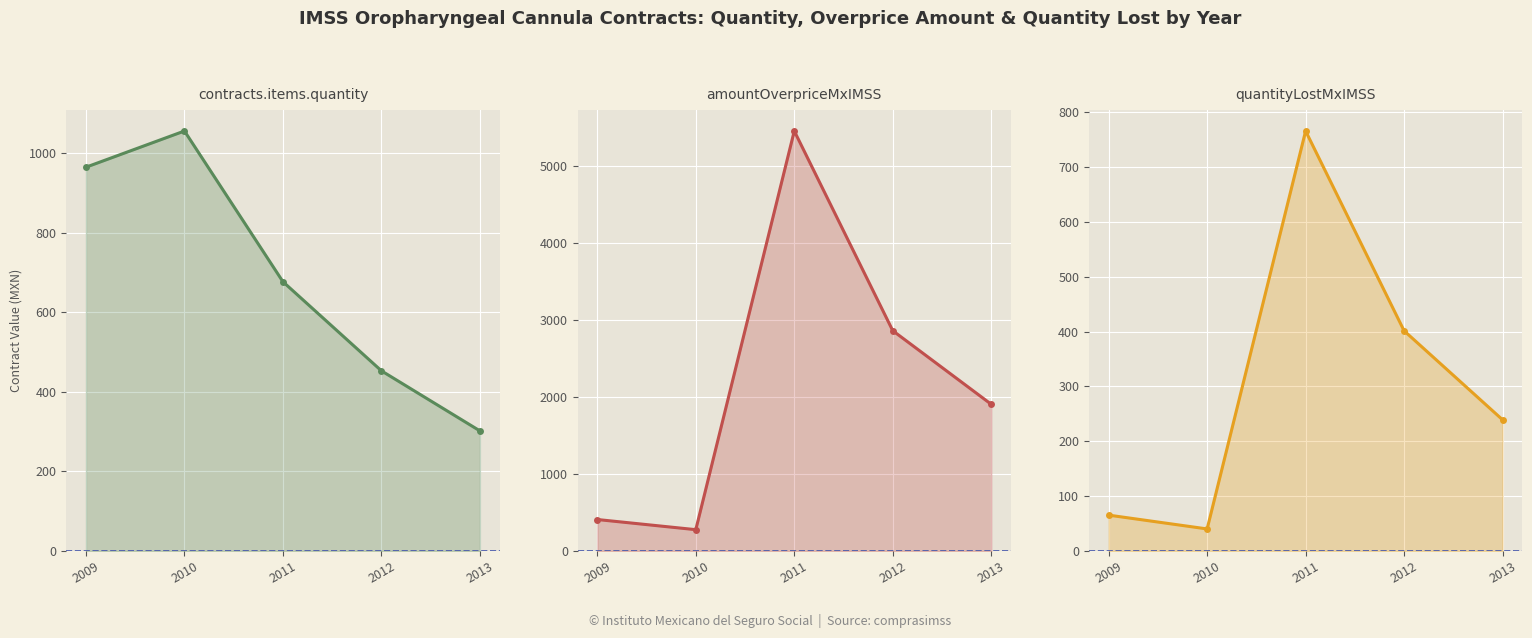

What is the spread (max minus min) of values at 2012?

2462.5